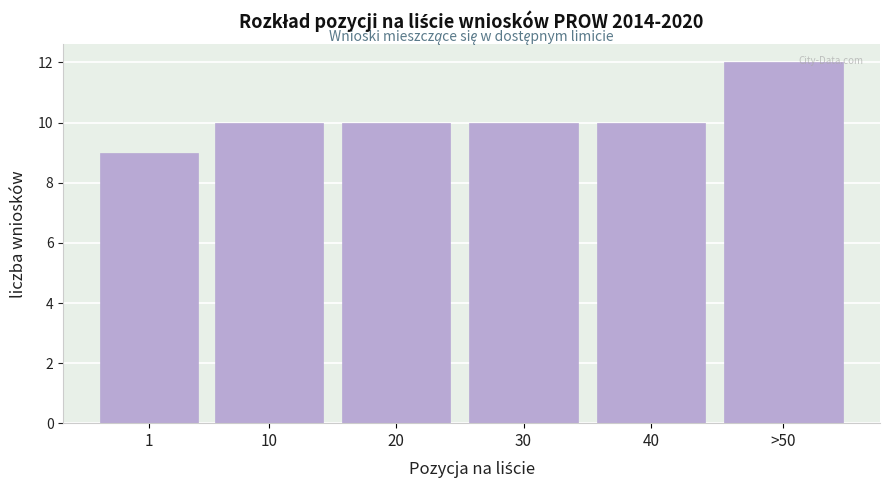

Reading right to left, list all the values displayed in this chart.

12	10	10	10	10	9